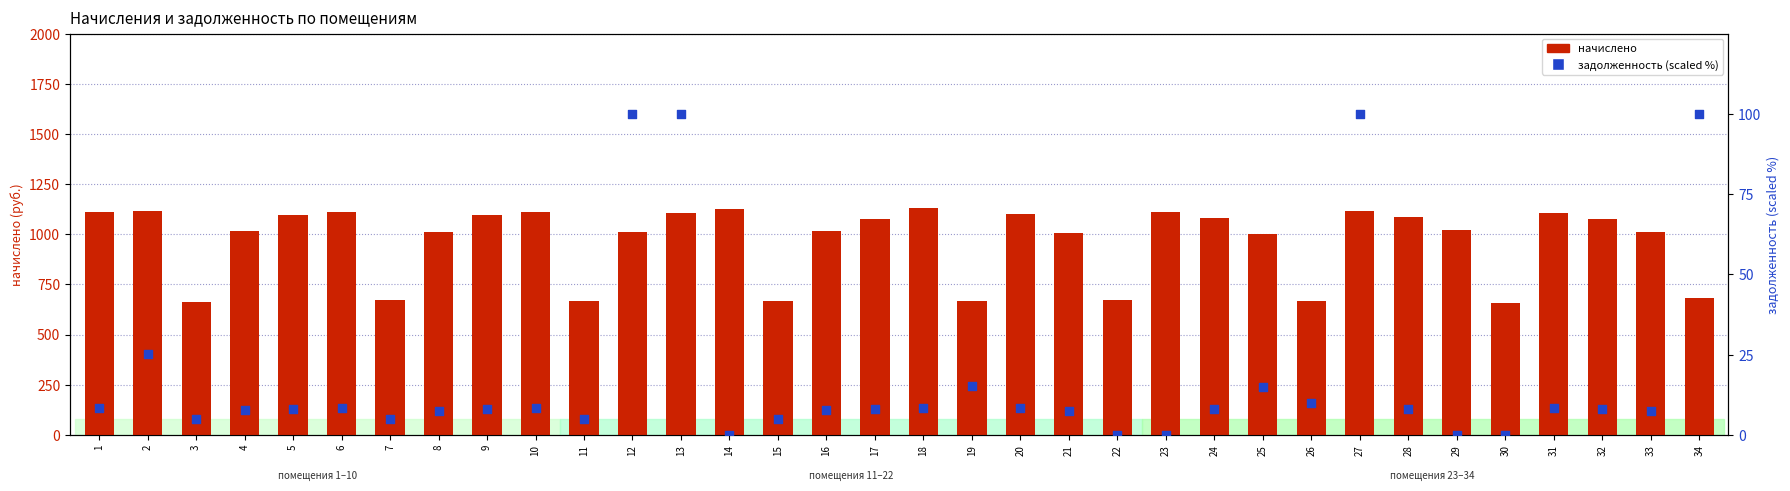

Which series reaches the maximum Y coordinate?

начислено